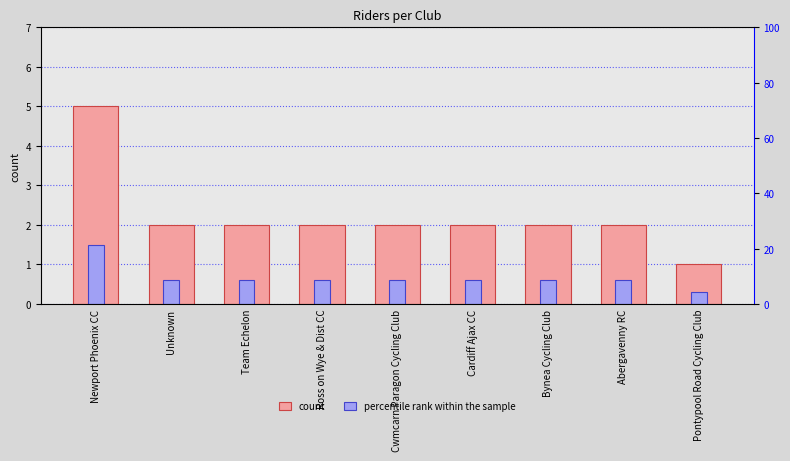

What is the spread (max minus min) of values at Pontypool Road Cycling Club?

0.7